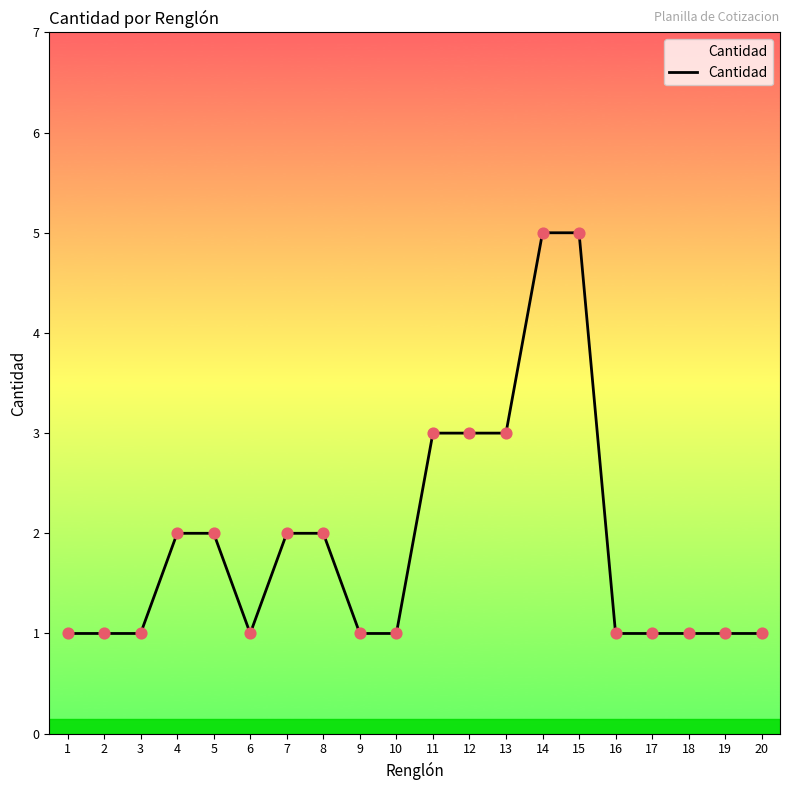

What is the change in value from 5 to 9?

-1